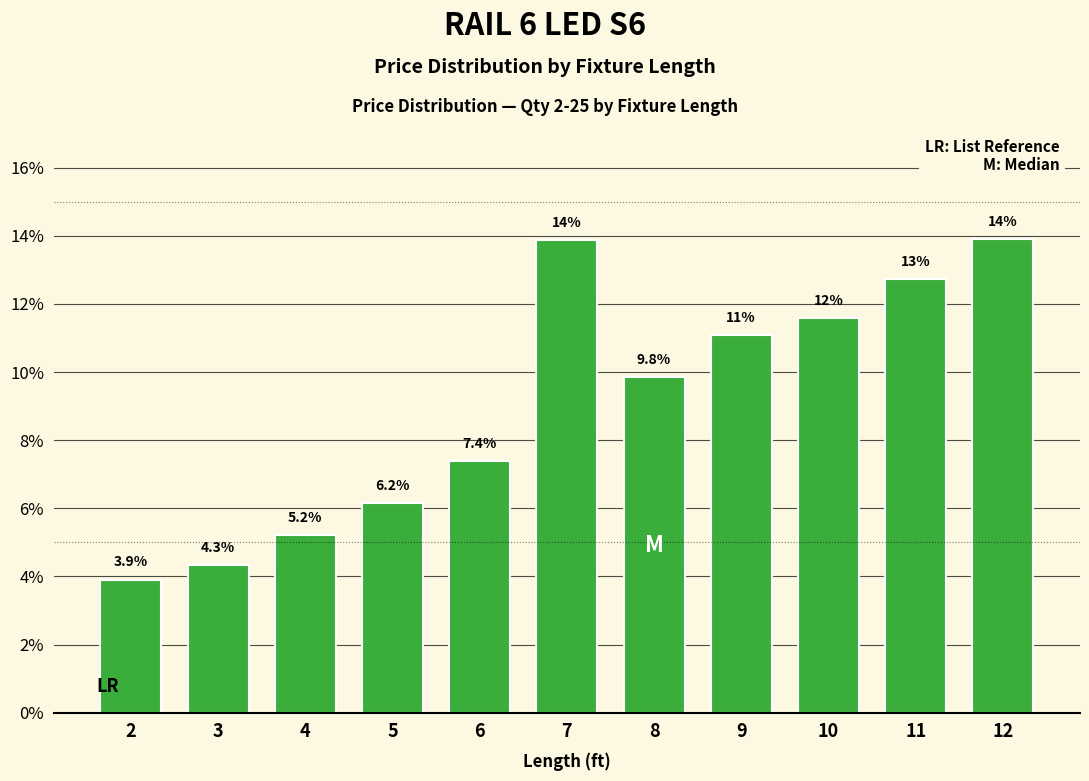

Reading right to left, transcribe all the data shown in this chart.

12=13.9	11=12.7	10=11.6	9=11.1	8=9.8	7=13.9	6=7.4	5=6.2	4=5.2	3=4.3	2=3.9